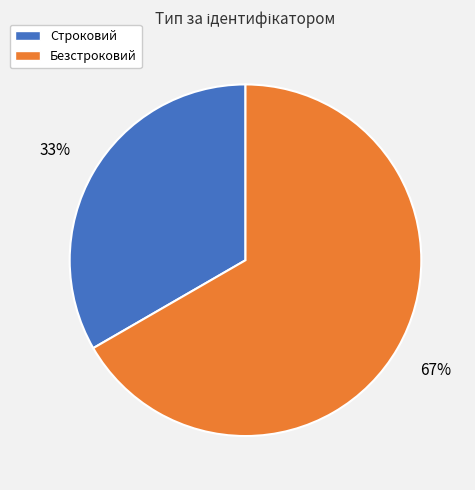

Does Строковий account for over 50% of the chart?

No